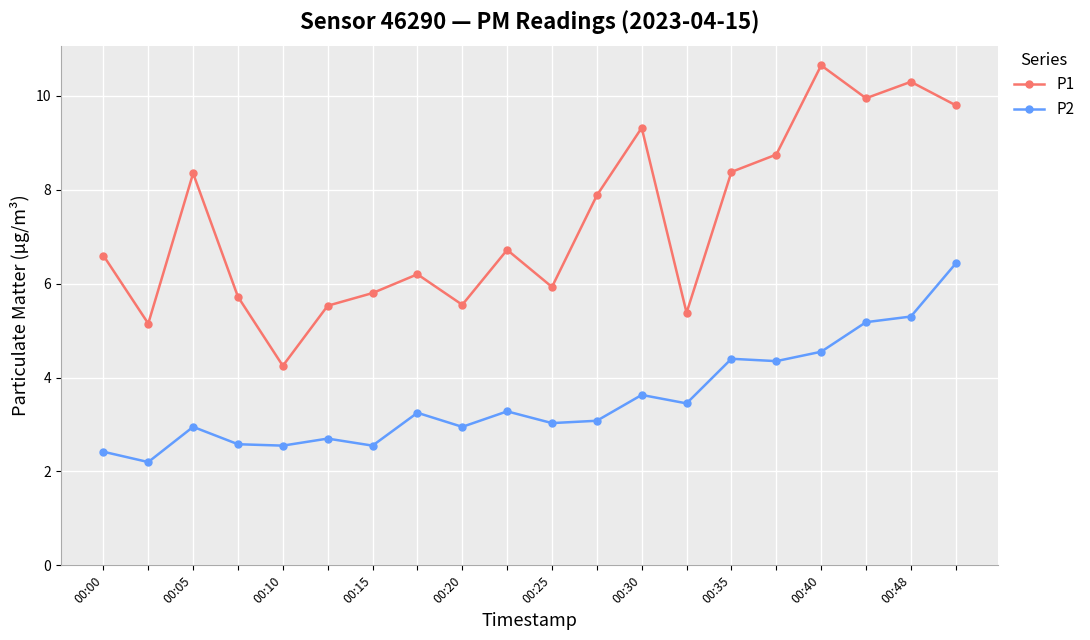

What is the maximum value for P1?

10.7